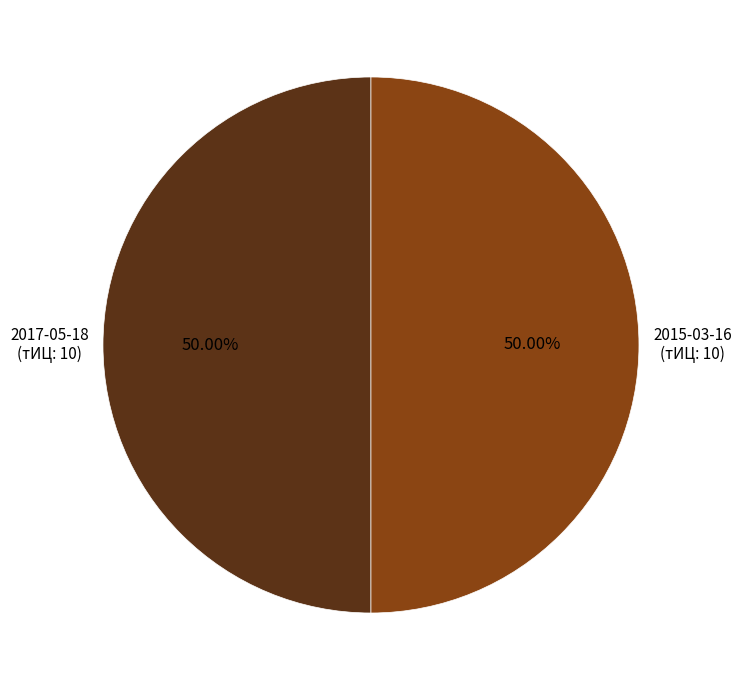

What percentage is NOT represented by 2017-05-18?

50.0%